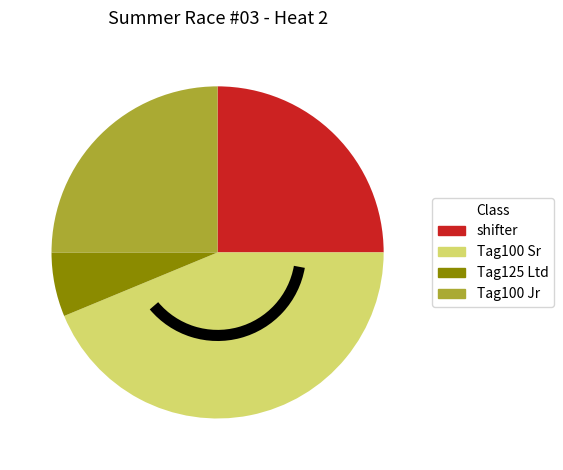

Approximately how many times larger is the value at shifter compared to Tag100 Jr?

1.0